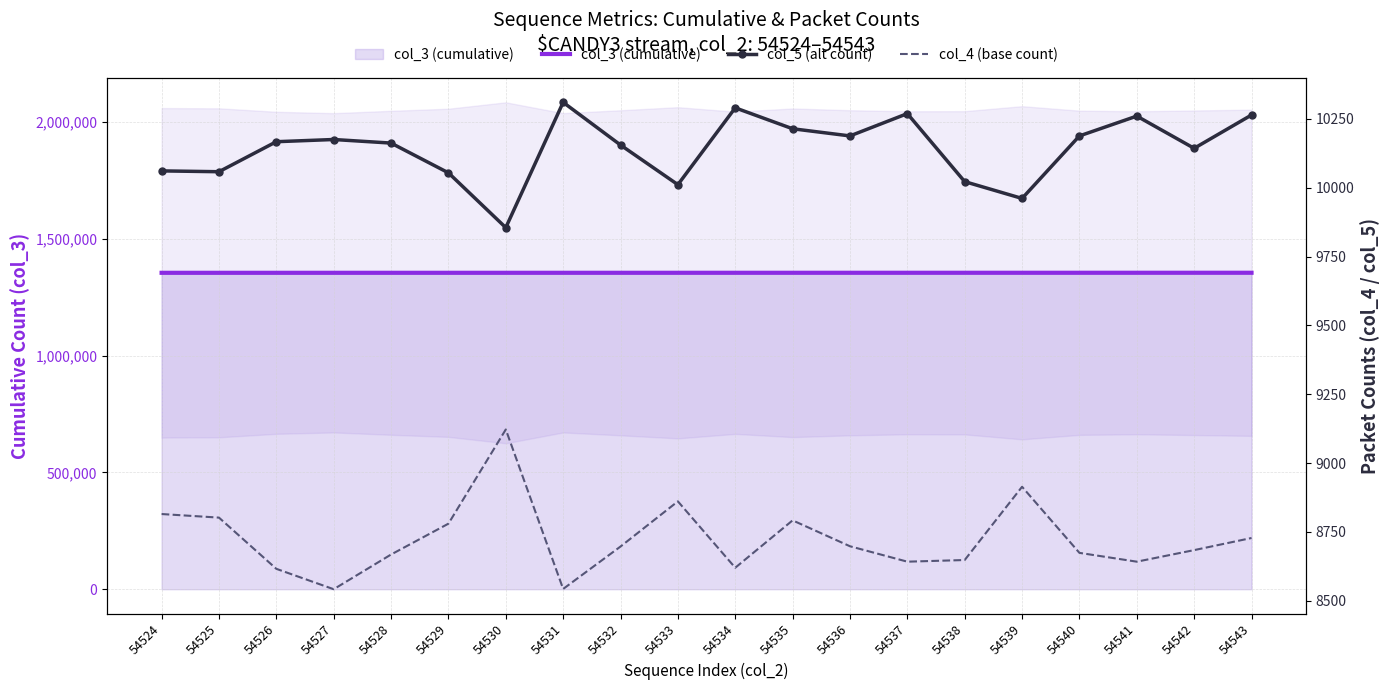

Reading left to right, what are all the values shown in this chart?

col_3 (cumulative): 1354490	1354502	1354513	1354524	1354535	1354547	1354558	1354569	1354581	1354592	1354603	1354614	1354626	1354637	1354648	1354660	1354671	1354682	1354693	1354705
col_5 (alt count): 10061	10058	10167	10175	10162	10054	9855	10310	10155	10011	10290	10214	10188	10269	10022	9961	10188	10260	10143	10264
col_4 (base count): 8815	8802	8616	8542	8668	8780	9122	8543	8697	8861	8620	8792	8698	8642	8648	8914	8674	8642	8684	8728